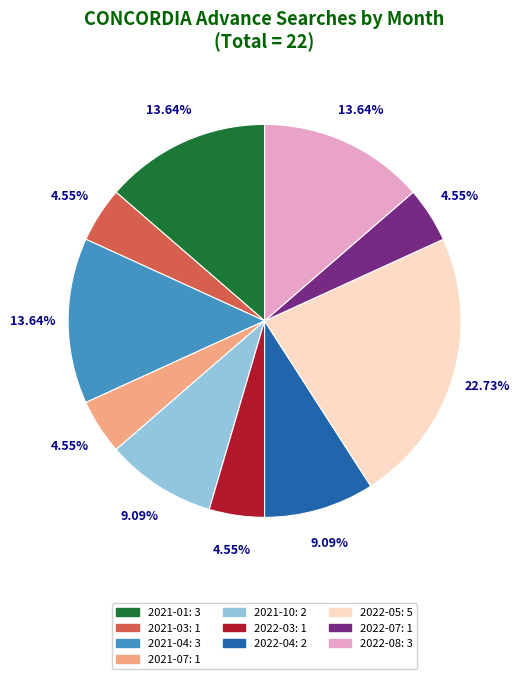

Is there any slice that represents more than half of the pie?

No